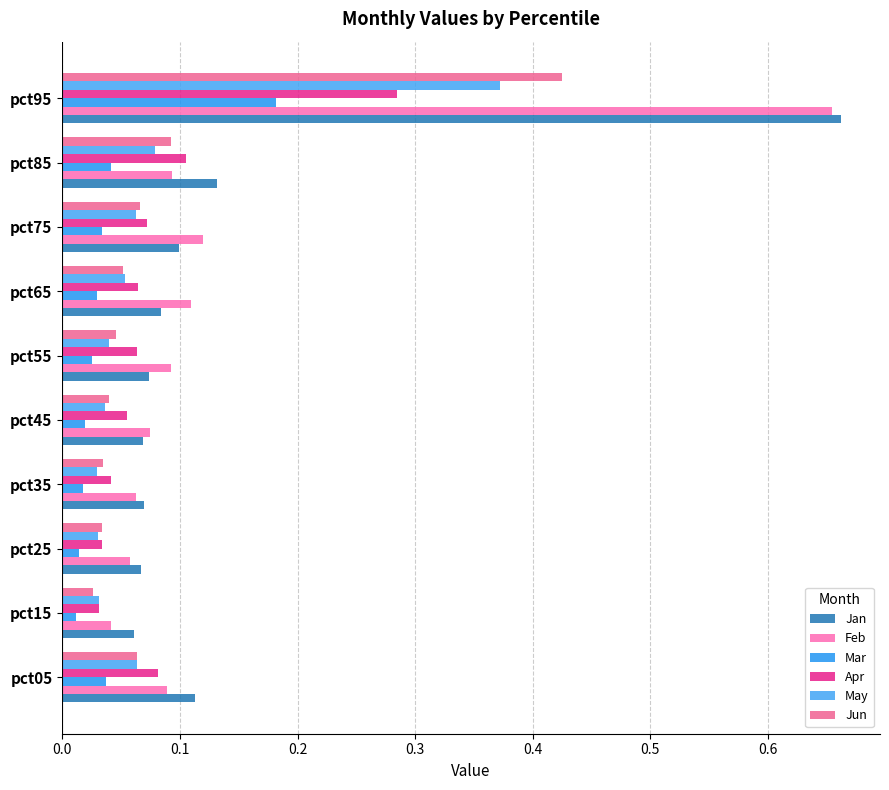

Count the number of categories in the chart.

10